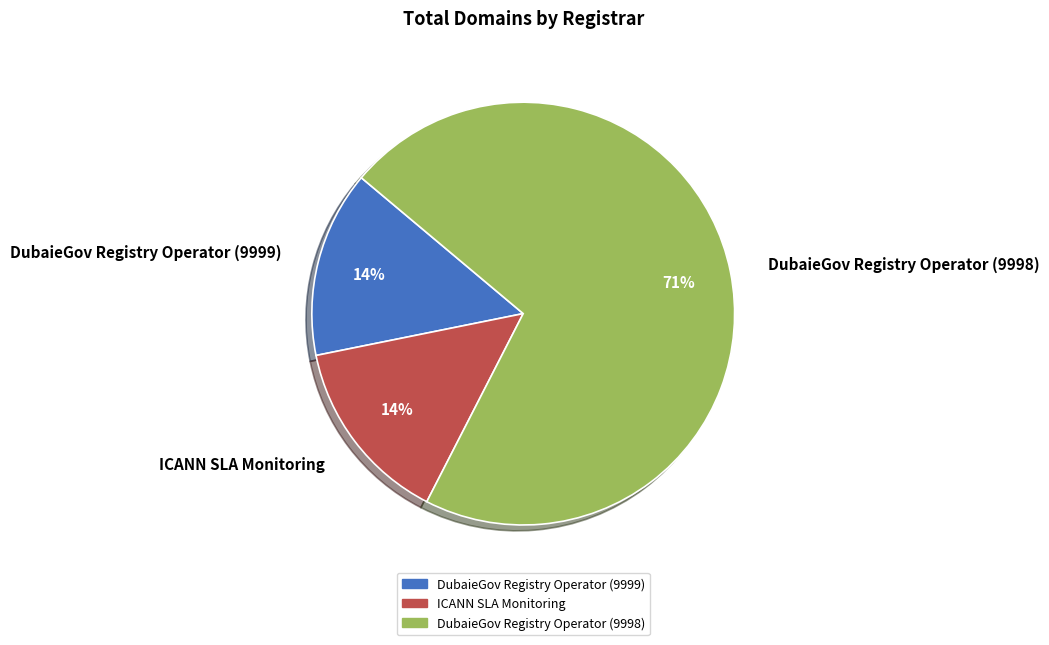

To the nearest percent, what is the average slice percentage?

33%